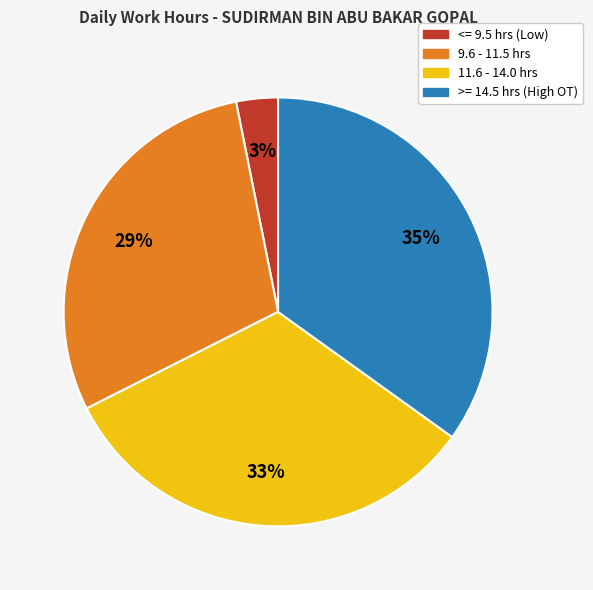

To the nearest percent, what is the average slice percentage?

25%